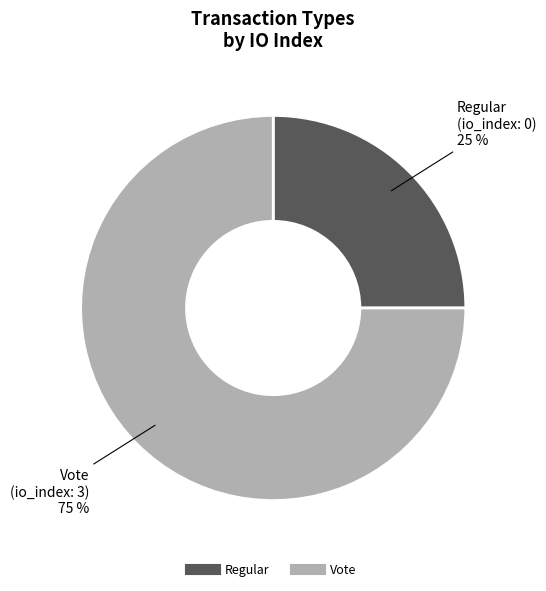

Is there a majority slice in this chart?

Yes